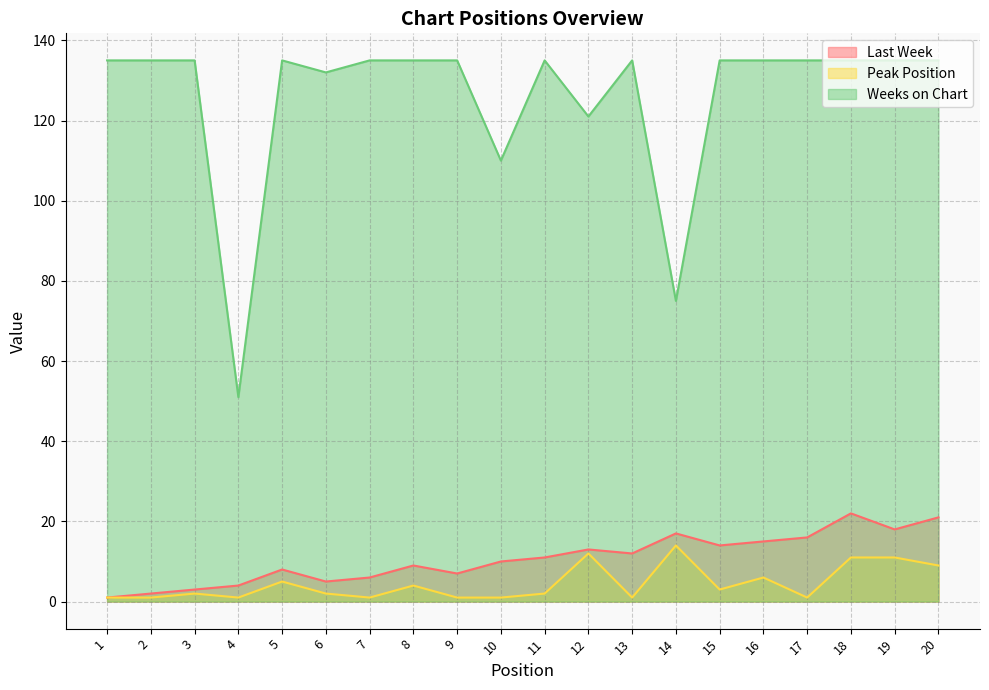

How many lines are shown in the chart?

3